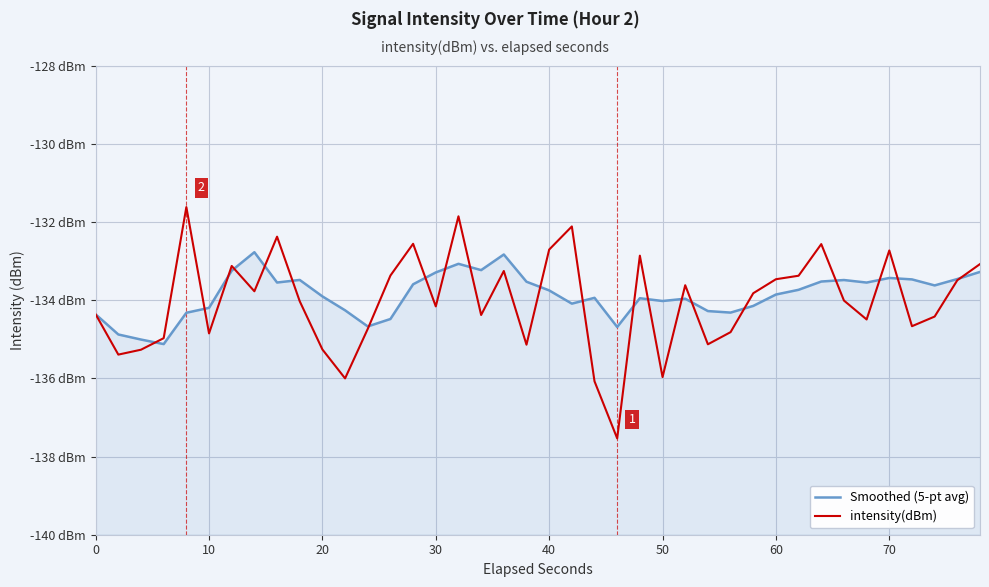

List the series in order of their overall mean, lowest first.

intensity(dBm), Smoothed (5-pt avg)